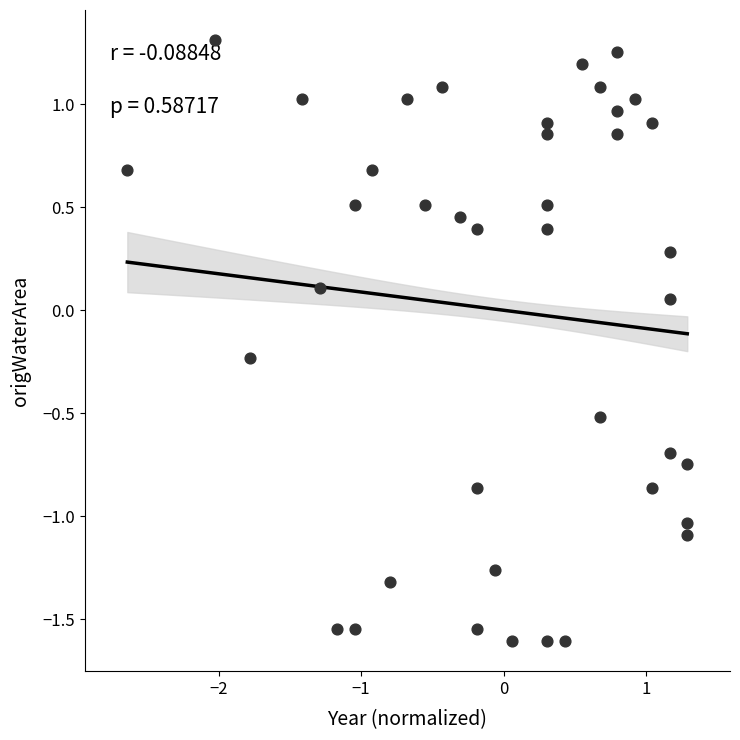

What is the range of X values (max minus min)?

3.9